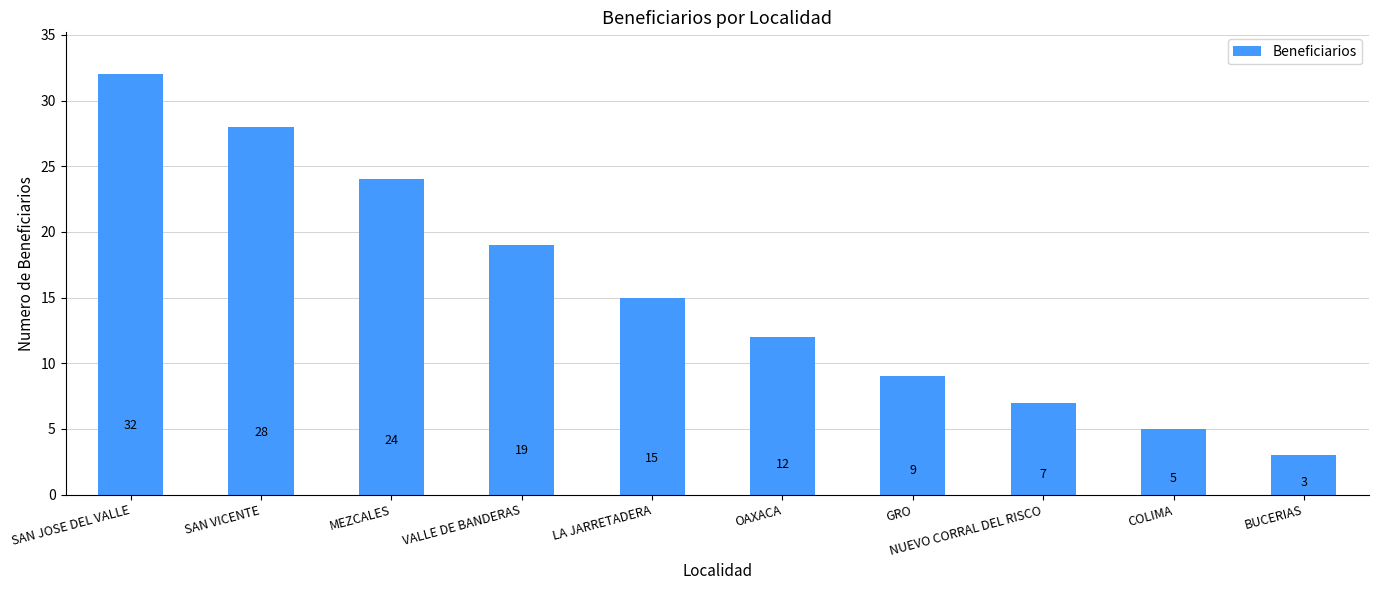

Where does the data first go above 15?

SAN JOSE DEL VALLE